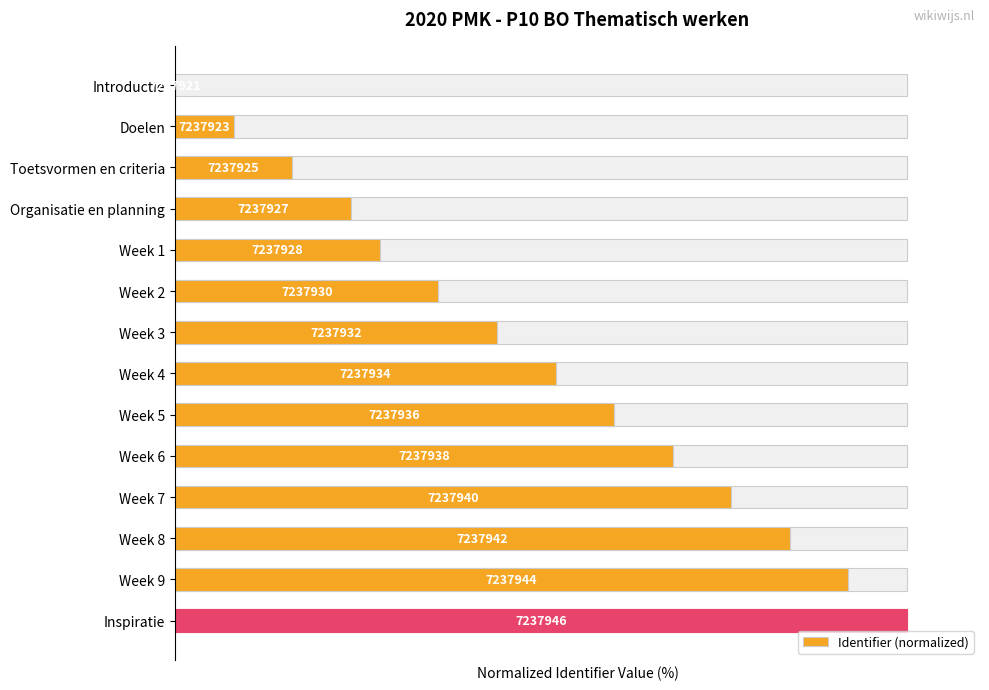

What is the change in value from Week 4 to Inspiratie?

+48.0